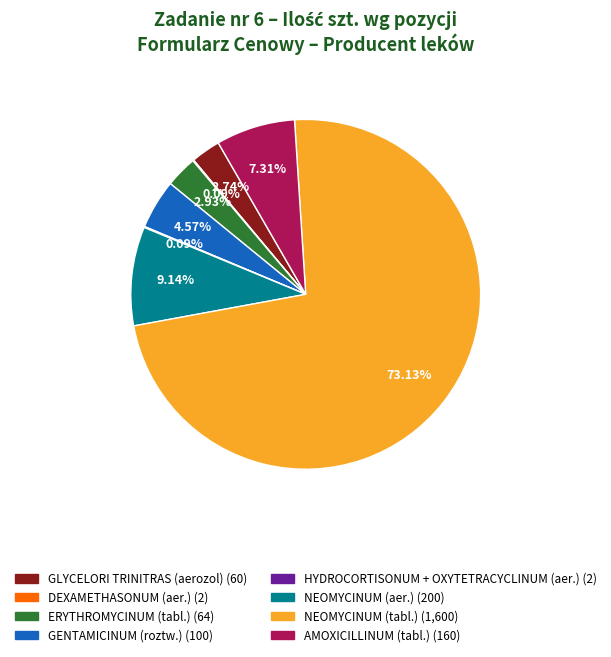

What is the largest slice in the pie chart?

NEOMYCINUM (tabl.)